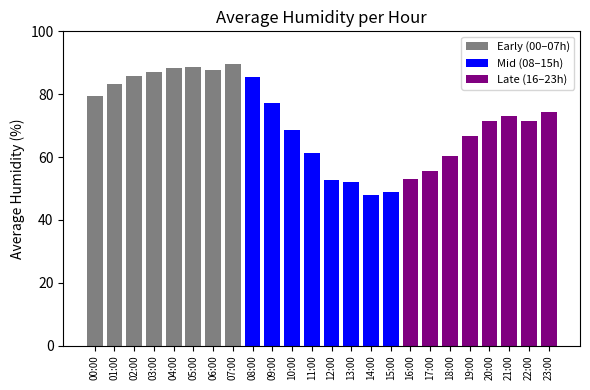

Which has a higher value, 21:00 or 18:00?

21:00